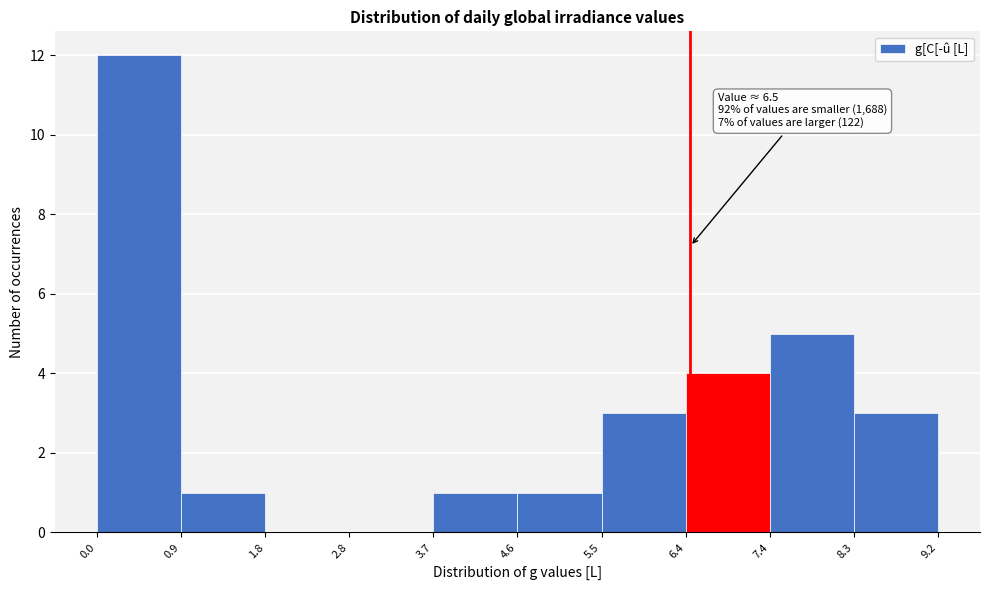

Which range on the x-axis has the tallest bar?

0.0 to 0.9